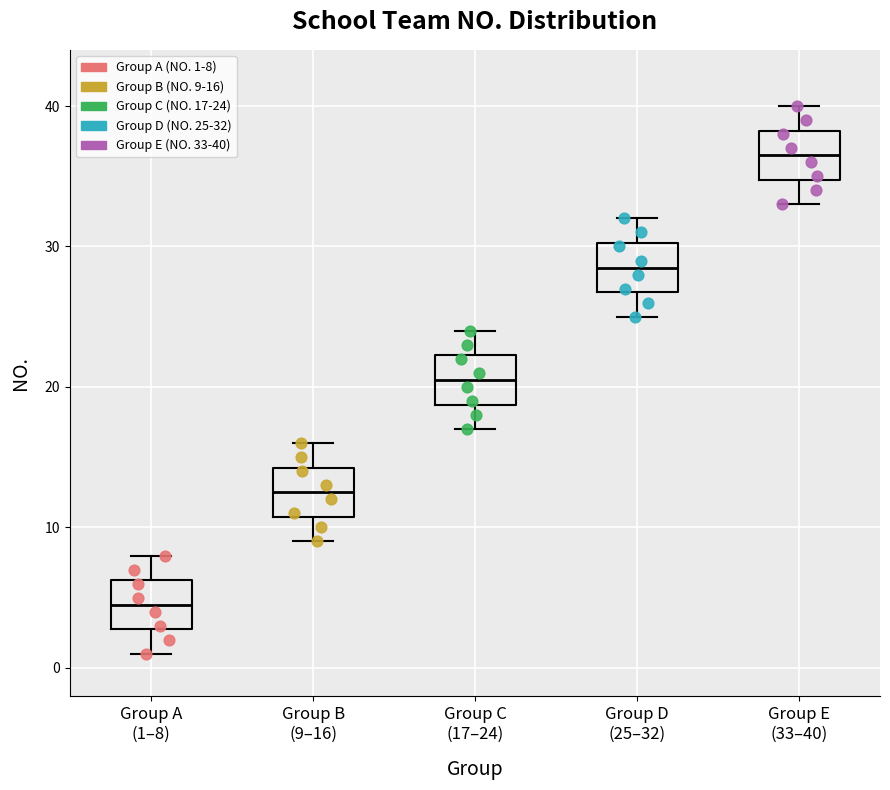

Which box has the lowest median line?

Group A (1–8)